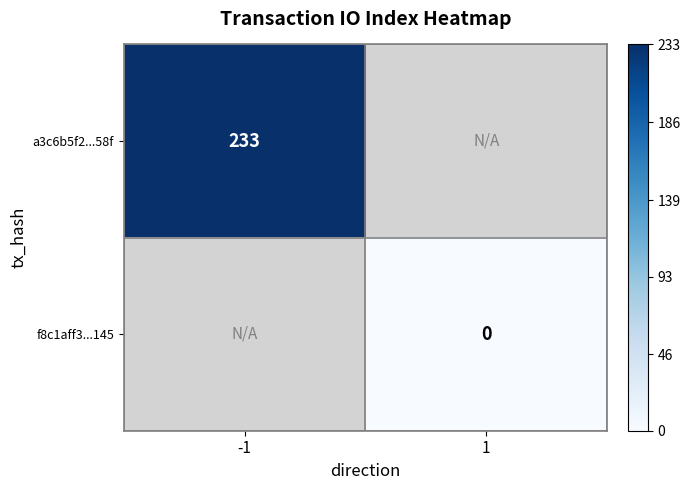

True or false: a3c6b5f2...58f has a value of 233 at -1.

True